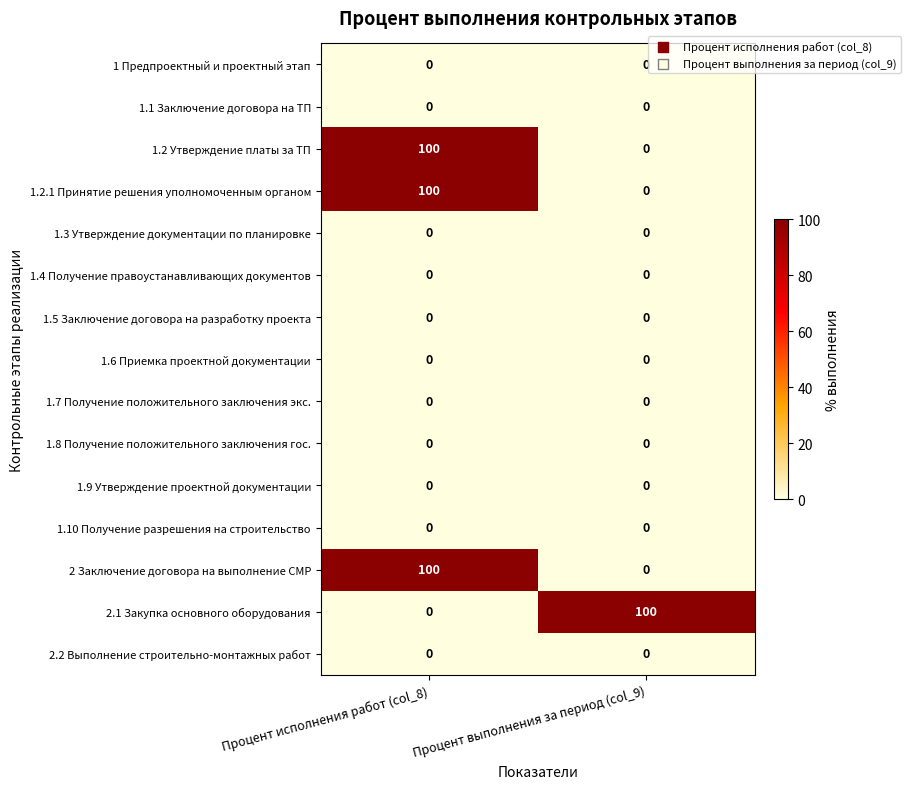

What is the total value across all series at Процент выполнения за период (col_9)?

100